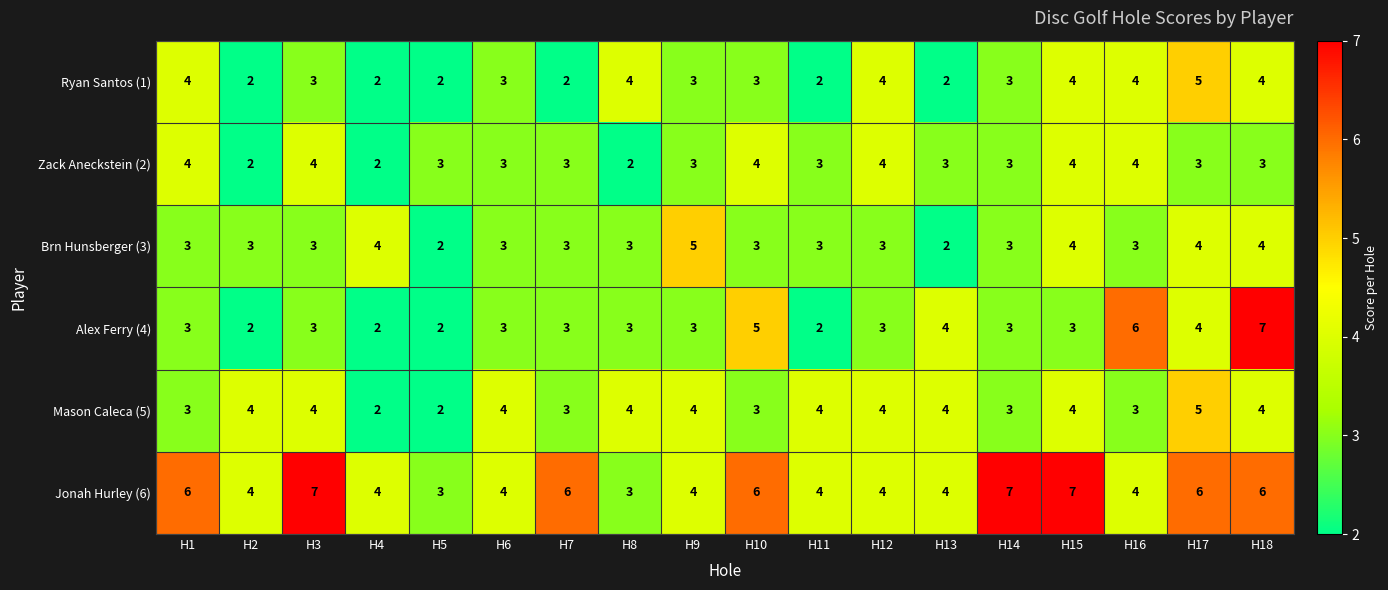

Which category has the highest value in the Brn Hunsberger (3) series?

H9